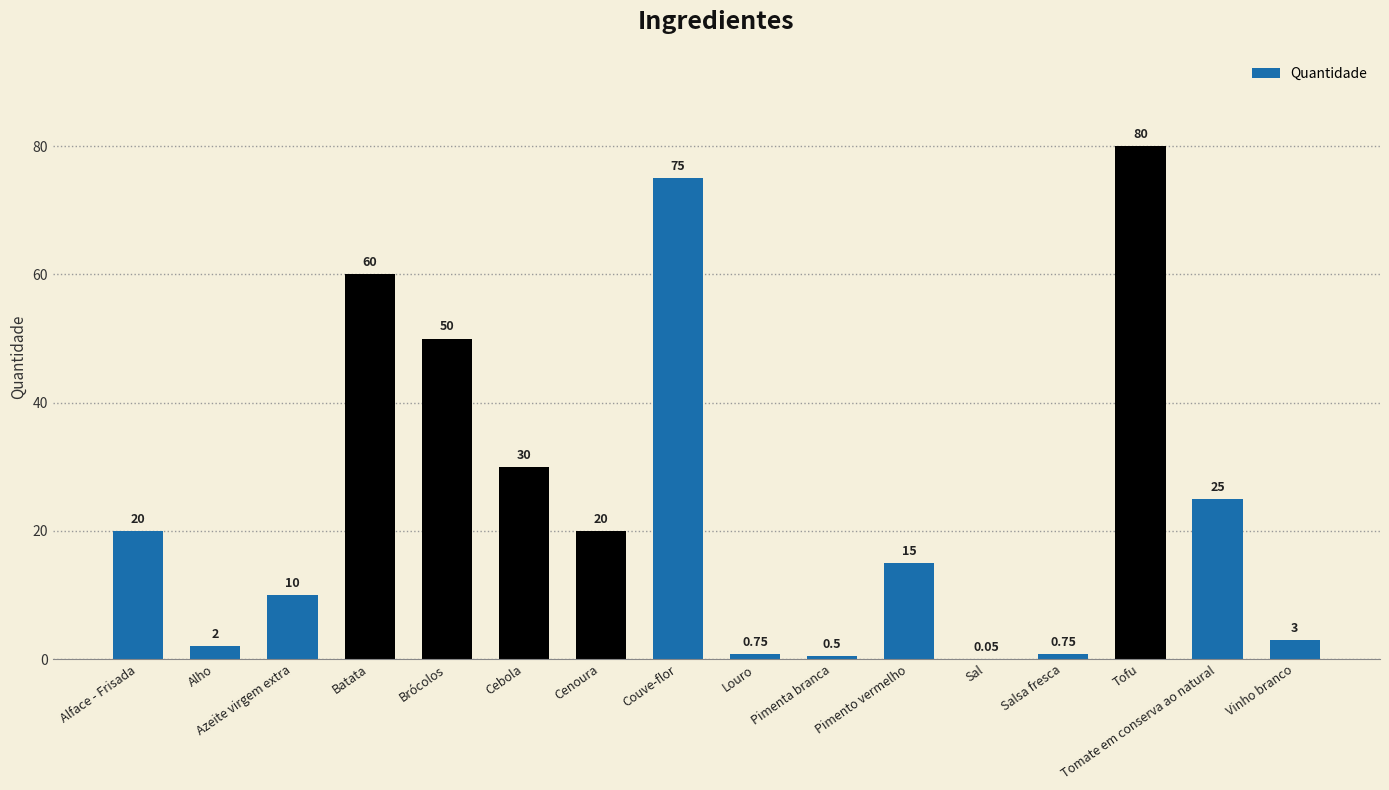

Approximately how many times larger is the value at Tofu compared to Pimento vermelho?

5.3